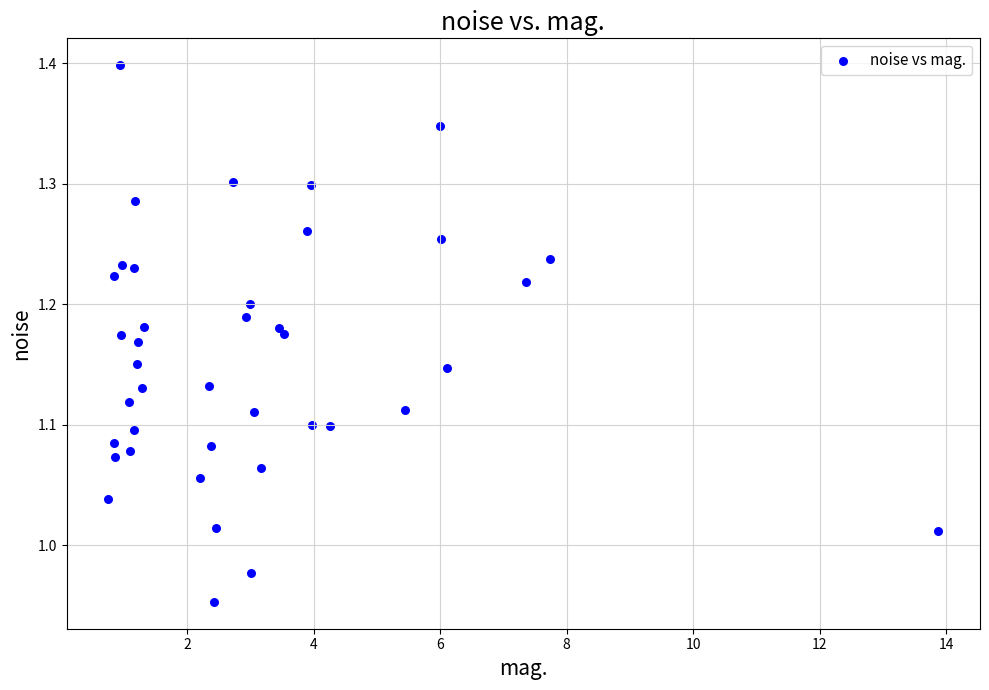

What is the range of Y values (max minus min)?

0.4